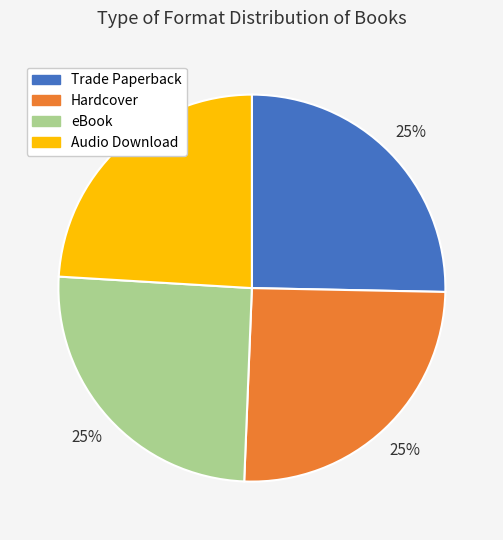

How many segments does this pie chart have?

4